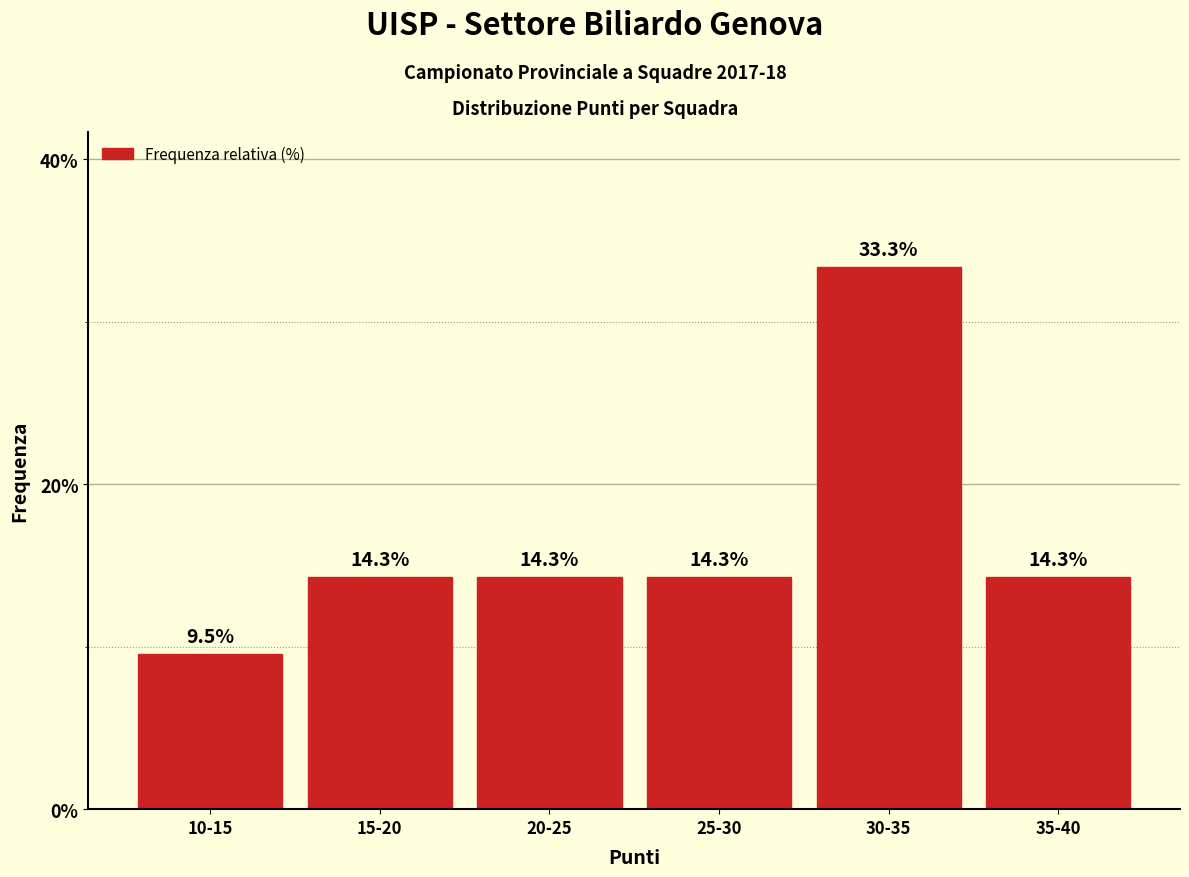

Reading left to right, what are all the values shown in this chart?

9.5	14.3	14.3	14.3	33.3	14.3